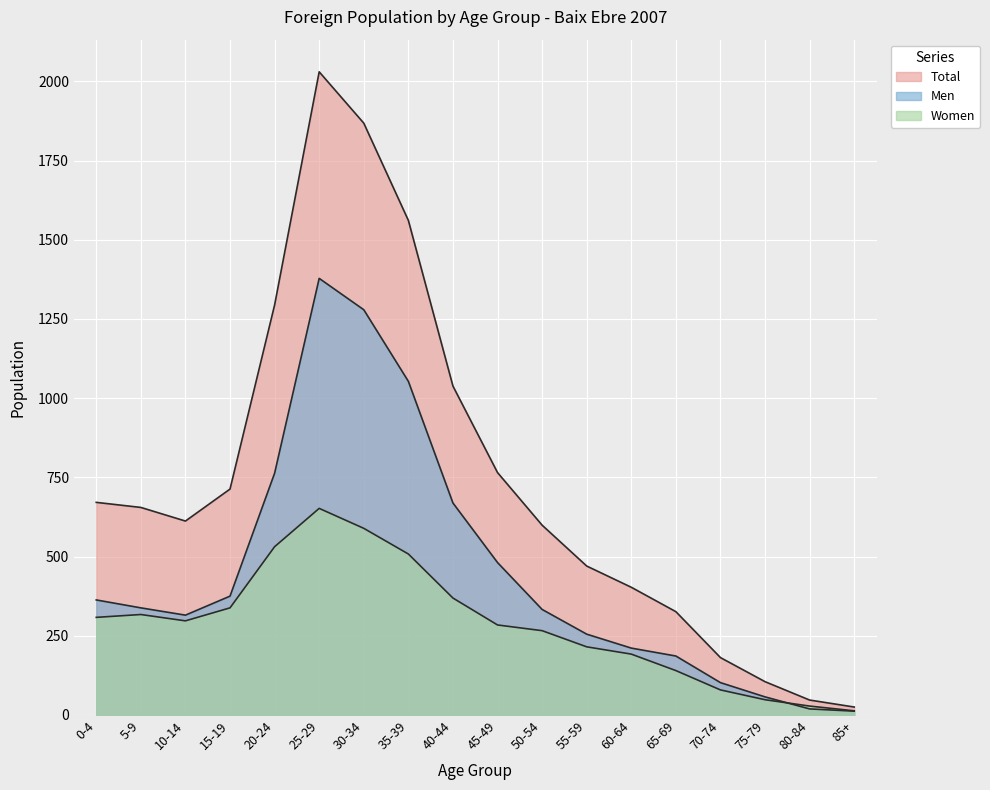

True or false: Men and Total intersect in this chart.

False